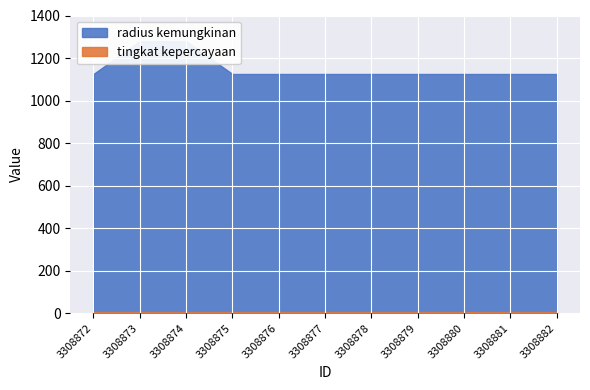

What is the difference between the maximum and minimum values in the radius kemungkinan series?

155